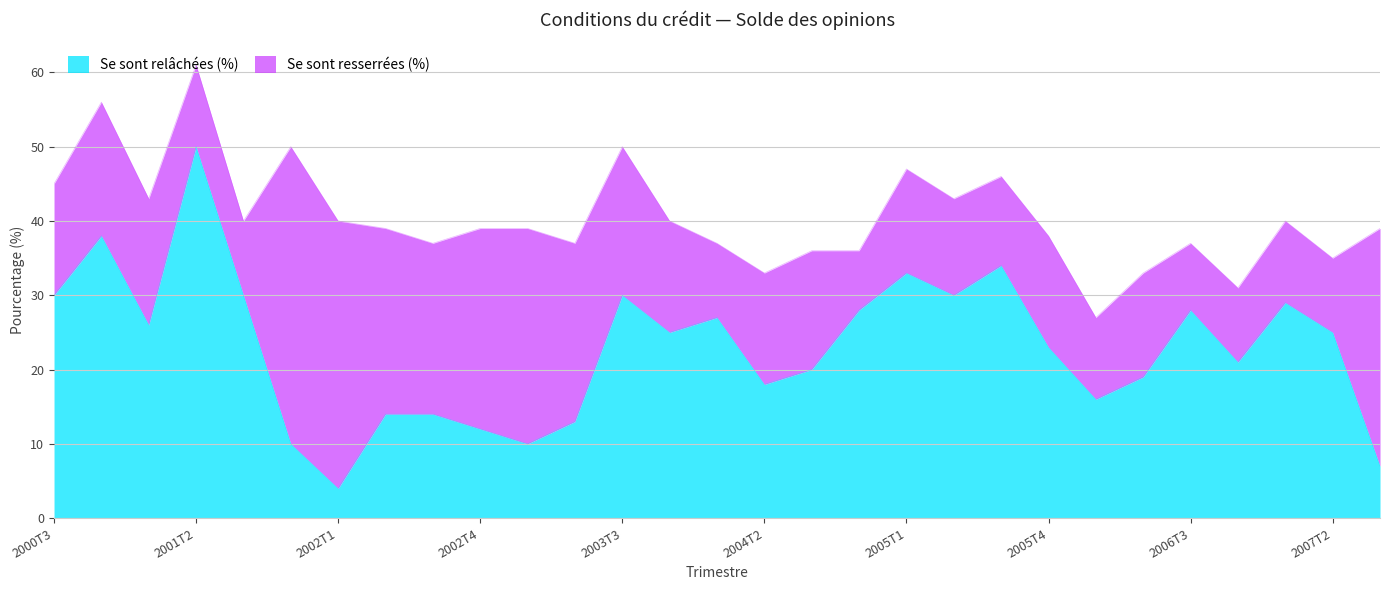

True or false: there are more than 0 points higher than both neighbors.

True